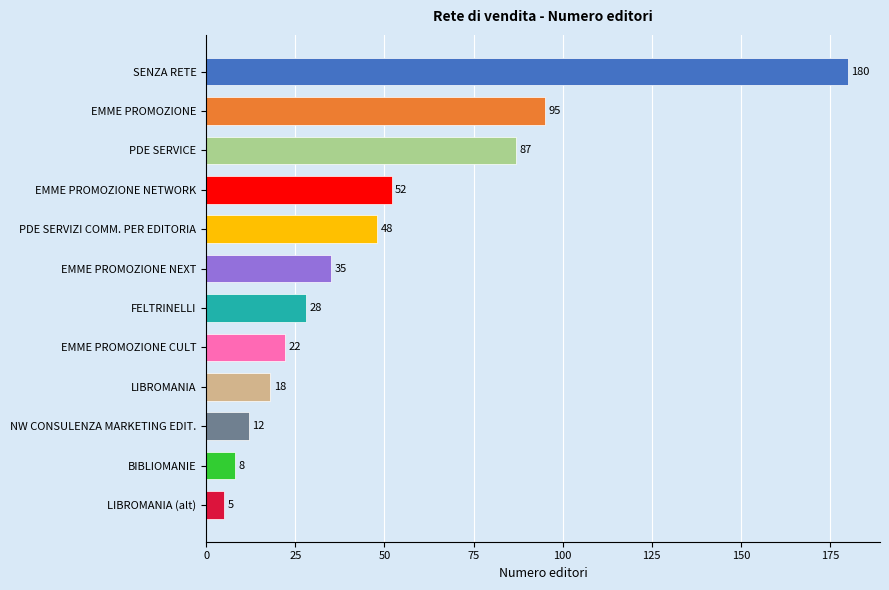

Where is the data nearest to the value 92?

EMME PROMOZIONE